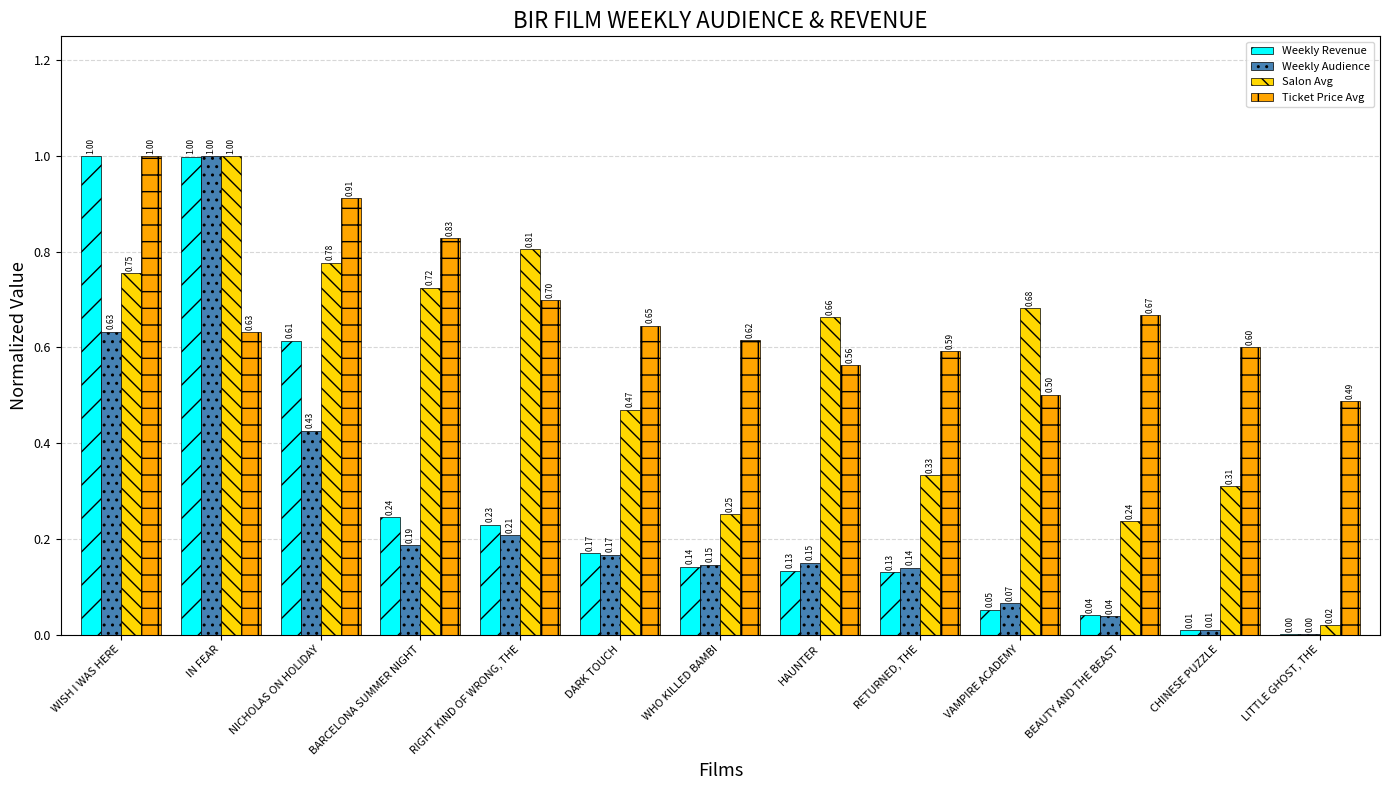

Which series has the largest total across all categories?

Ticket Price Avg